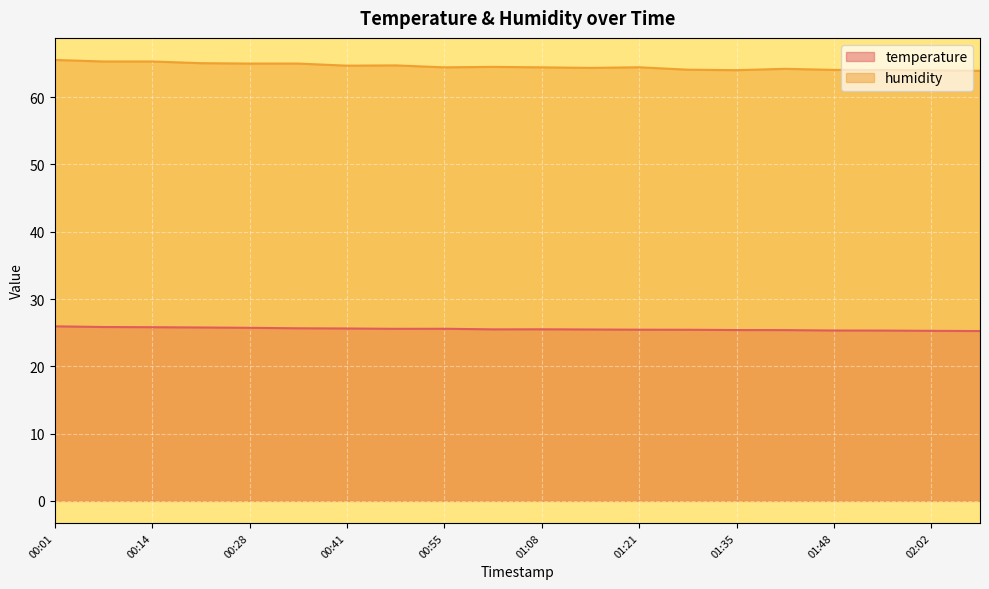

Which series has the largest range (max minus min)?

humidity